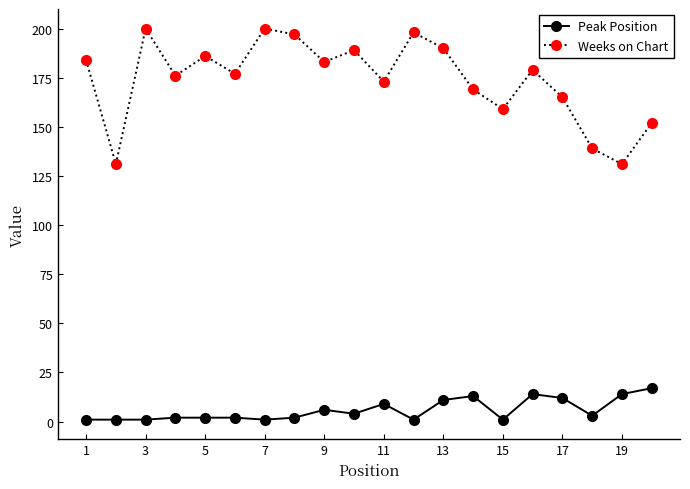

True or false: Weeks on Chart has more than 0 points higher than both neighbors.

True